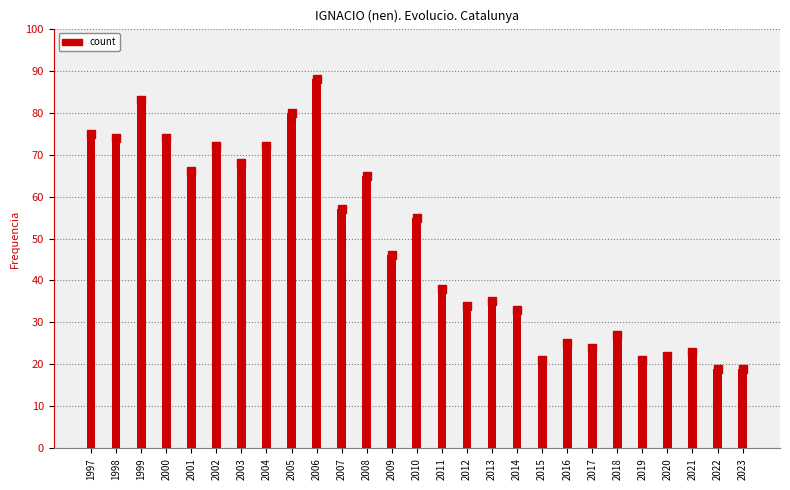

What is the value of the 13th bar from the left?

46